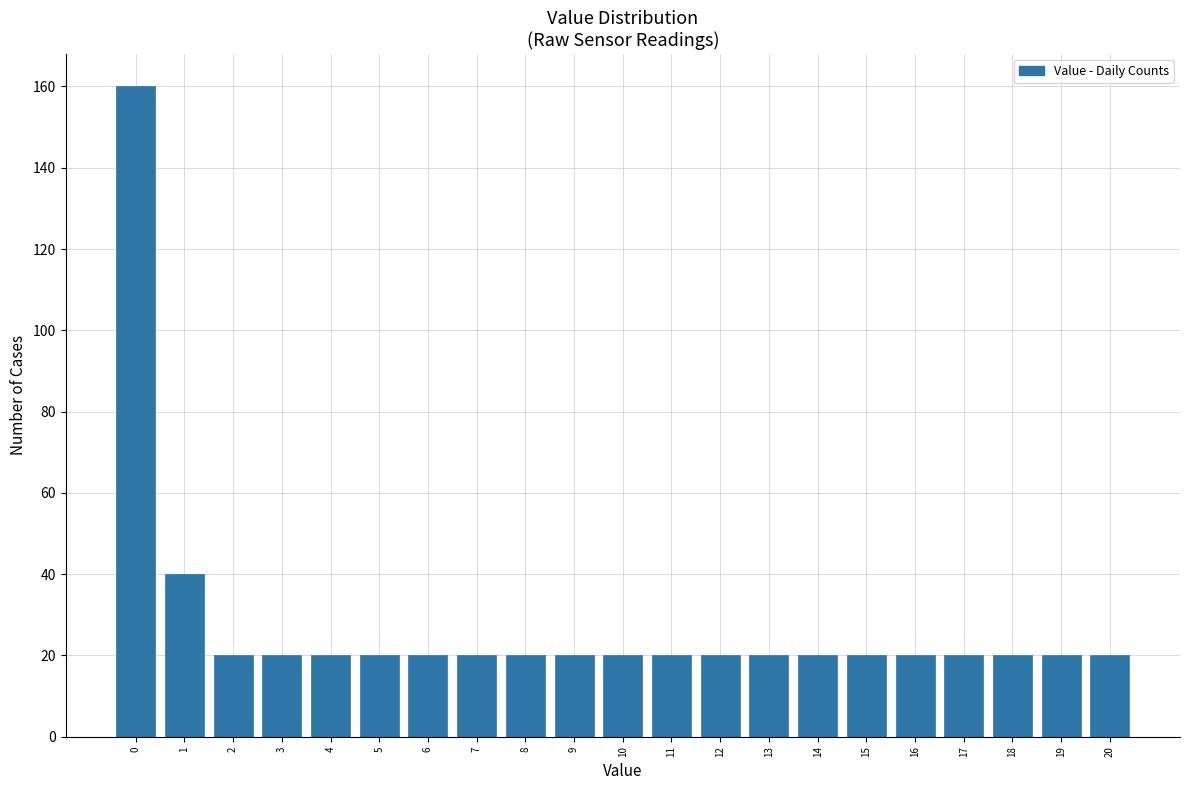

Reading left to right, what are all the values shown in this chart?

0=160	1=40	2=20	3=20	4=20	5=20	6=20	7=20	8=20	9=20	10=20	11=20	12=20	13=20	14=20	15=20	16=20	17=20	18=20	19=20	20=20